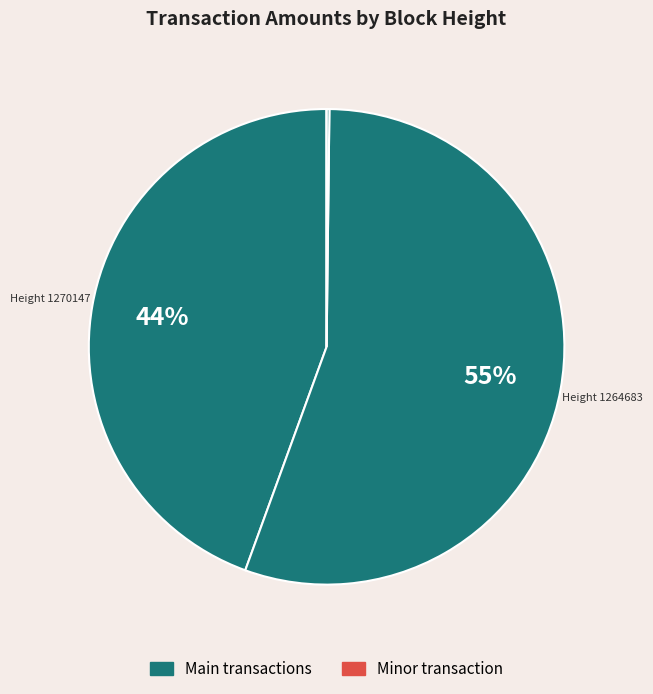

How many slices are in this pie chart?

4